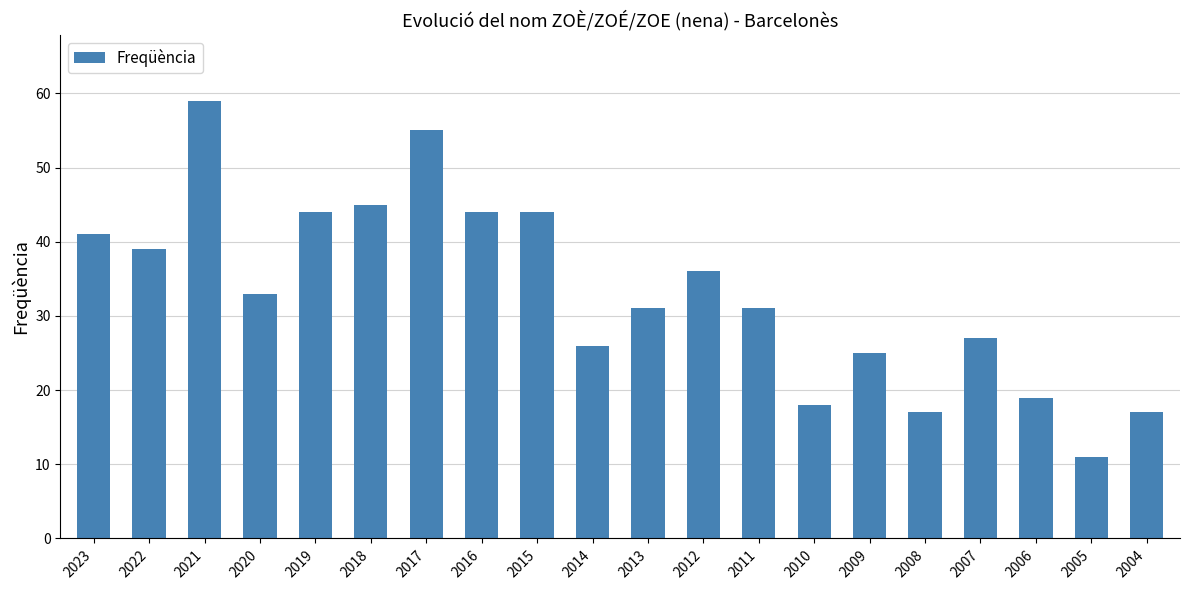

Reading left to right, what are all the values shown in this chart?

2023=41	2022=39	2021=59	2020=33	2019=44	2018=45	2017=55	2016=44	2015=44	2014=26	2013=31	2012=36	2011=31	2010=18	2009=25	2008=17	2007=27	2006=19	2005=11	2004=17